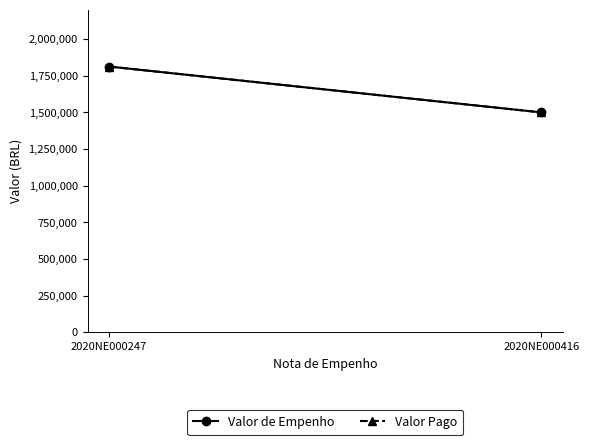

Where is Valor de Empenho nearest to the value 1656424?

2020NE000416